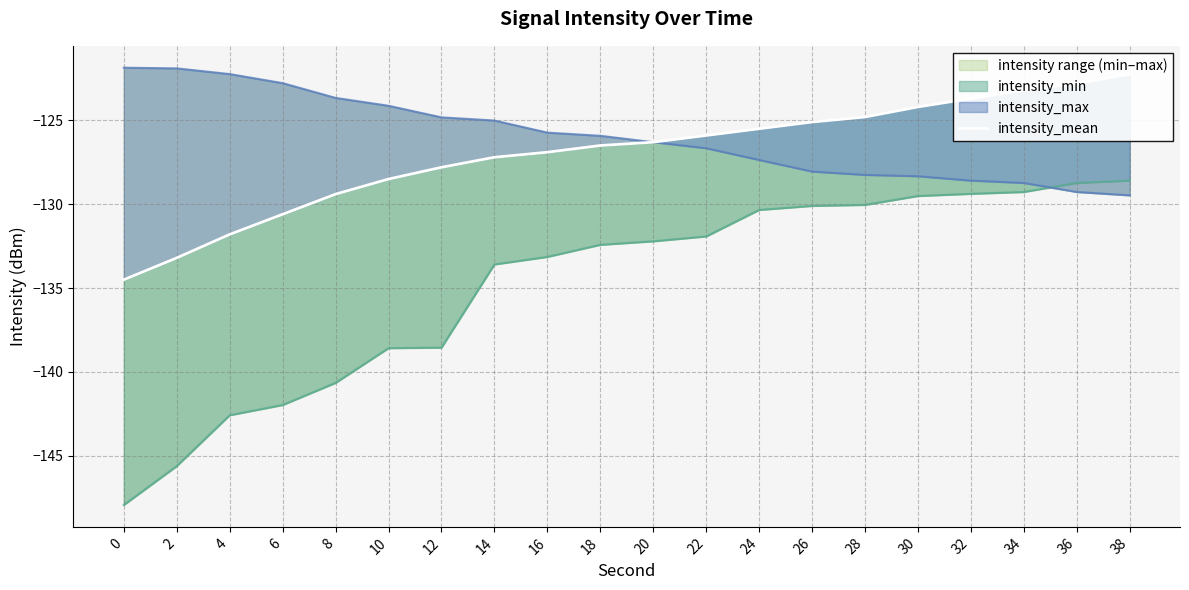

What is the sum of the values at 32 and 30?

-247.9